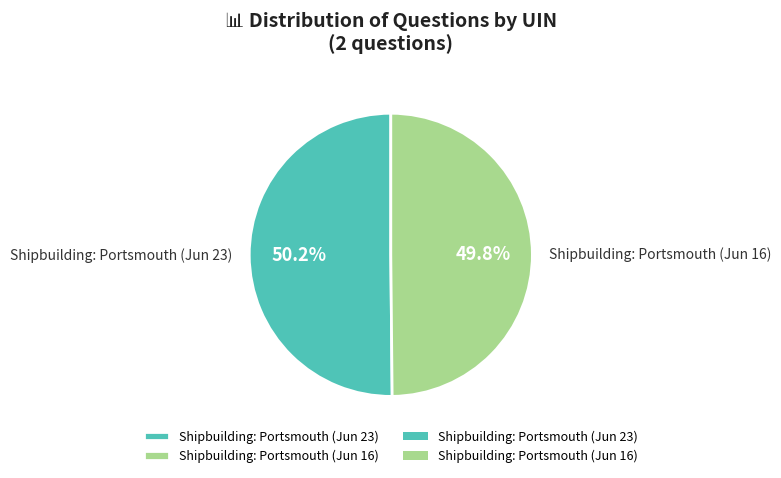

What is the ratio of the value at Shipbuilding: Portsmouth (Jun 23) to the value at Shipbuilding: Portsmouth (Jun 16)?

1.0